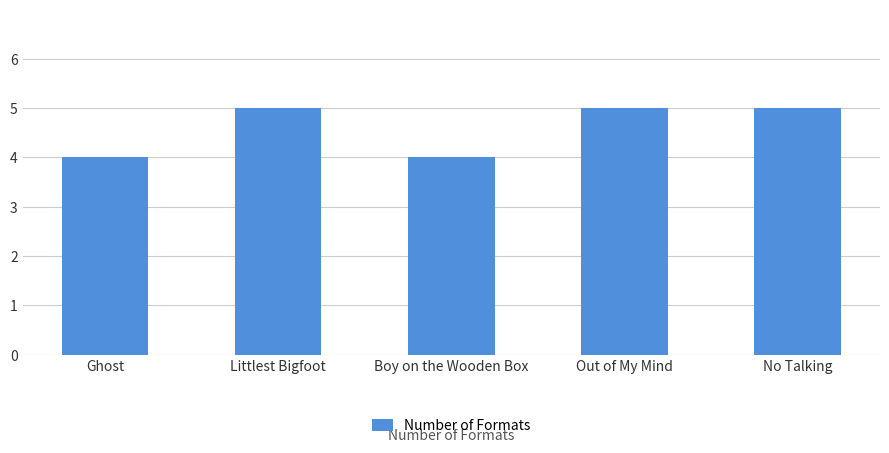

Is it true that the value at Ghost is 4?

True